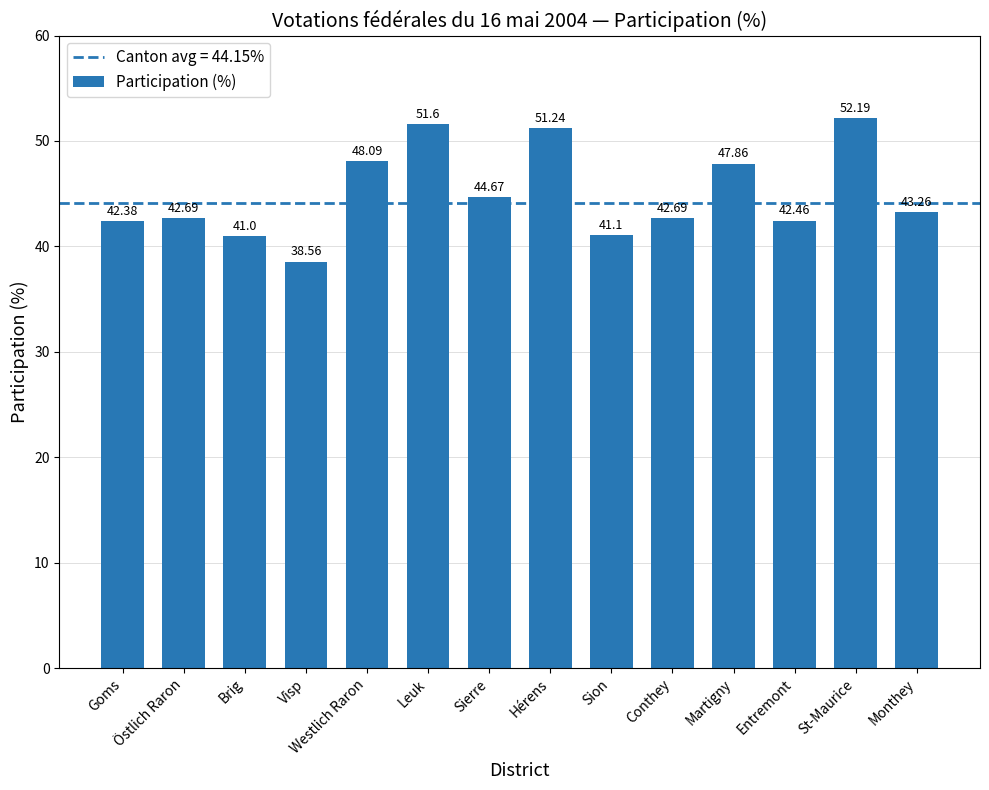

What is the ratio of the value at Westlich Raron to the value at Visp?

1.2